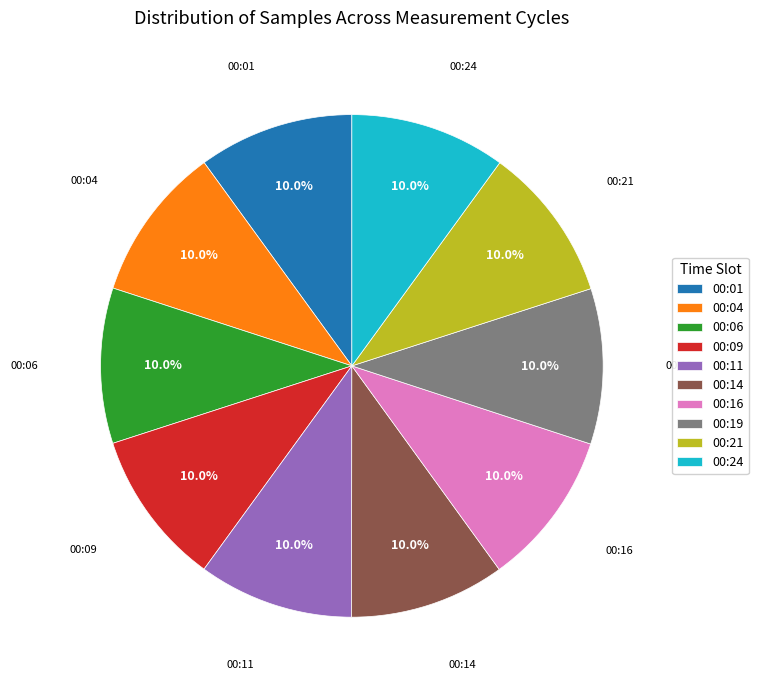

Approximately how many times larger is the value at 00:24 compared to 00:19?

1.0